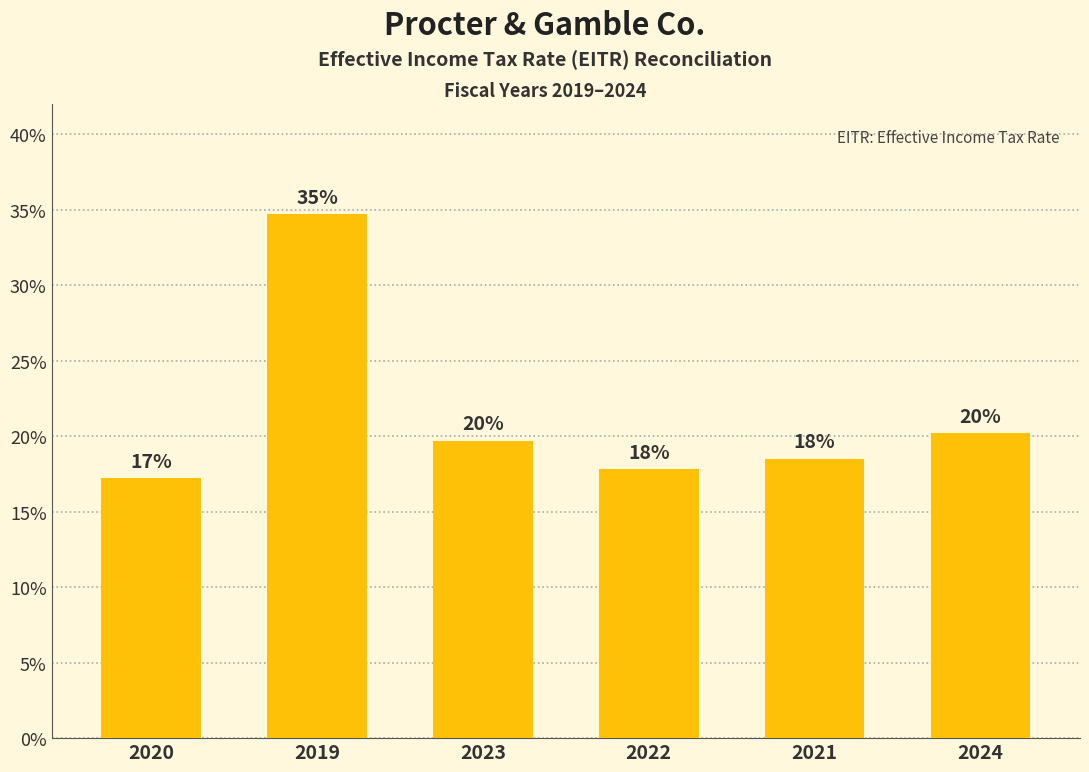

Reading right to left, list all the values displayed in this chart.

2024=0.2	2021=0.2	2022=0.2	2023=0.2	2019=0.3	2020=0.2